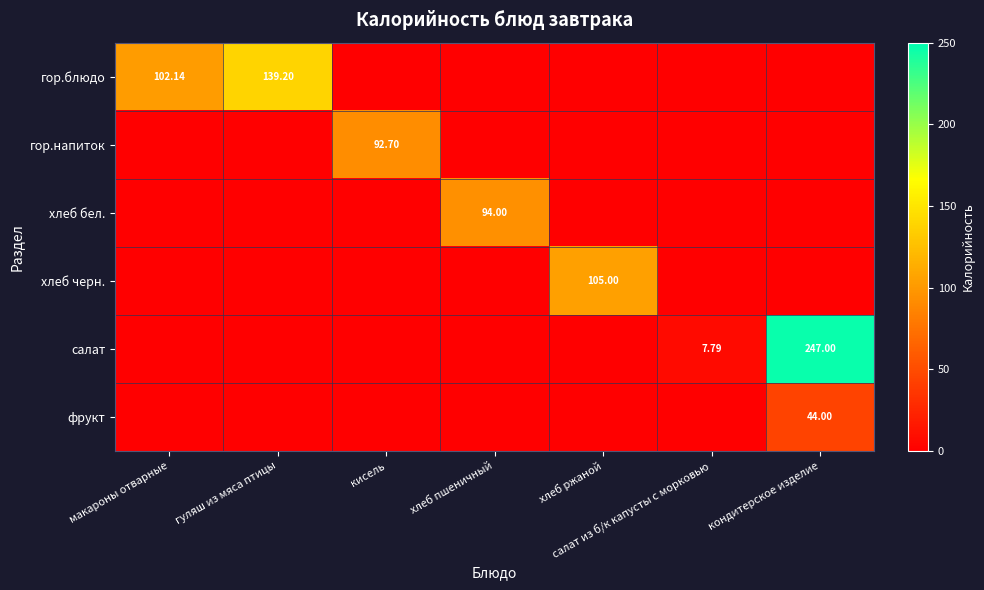

Between гуляш из мяса птицы and кисель, which series saw the biggest shift?

гор.блюдо